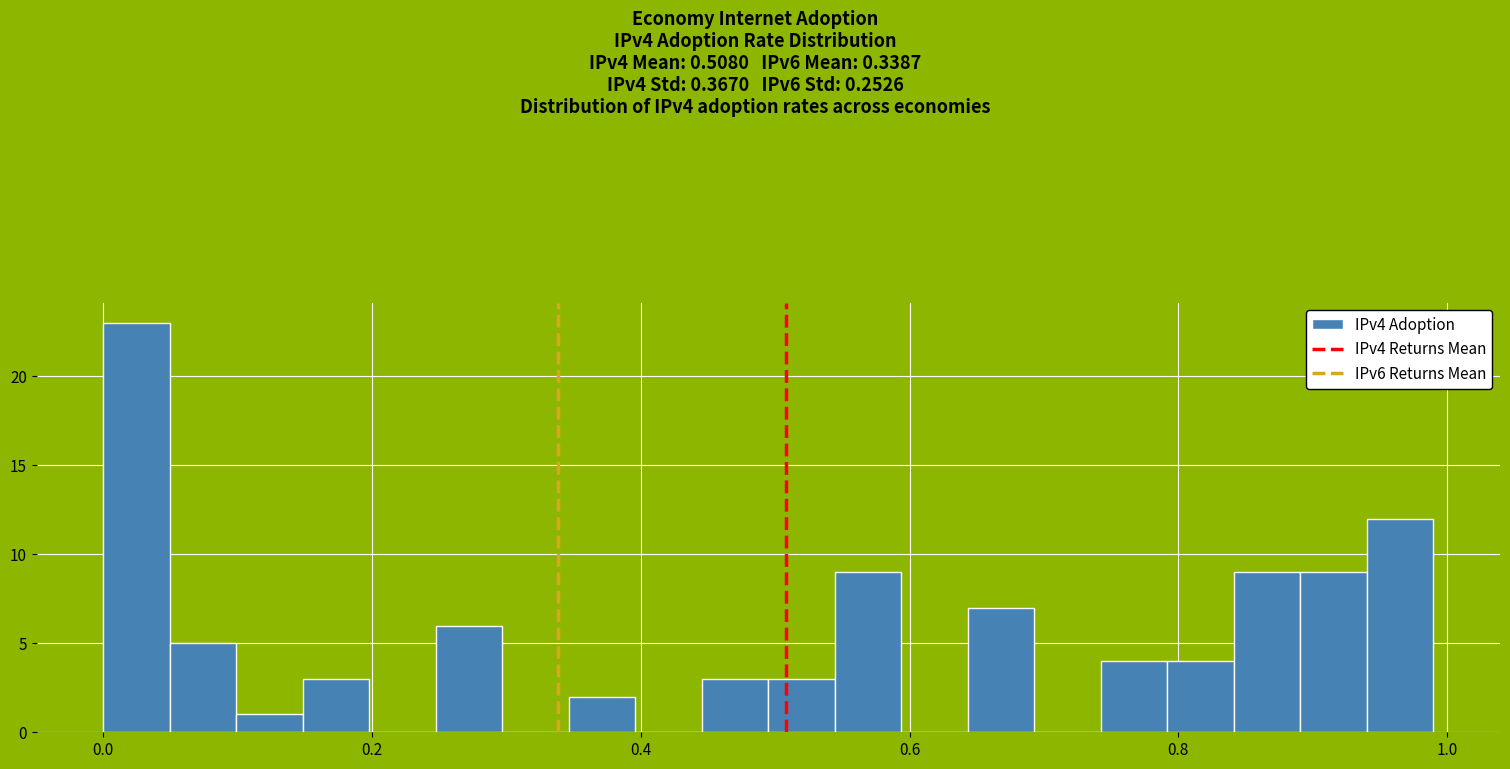

Read against the x-axis, roughly where is the centre of the tallest bar?

0.02